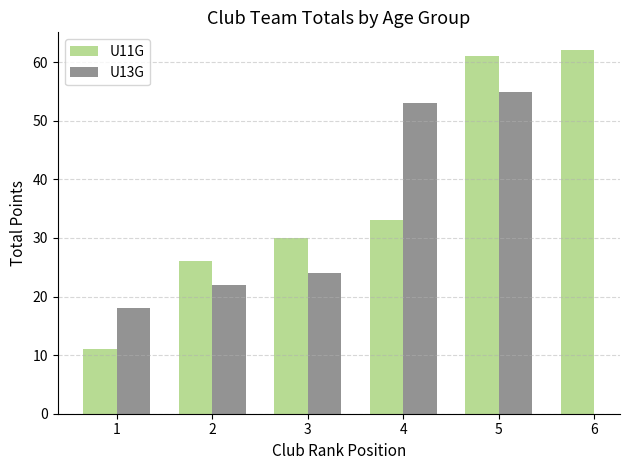

What is the difference between the maximum and minimum values in the U13G series?

37